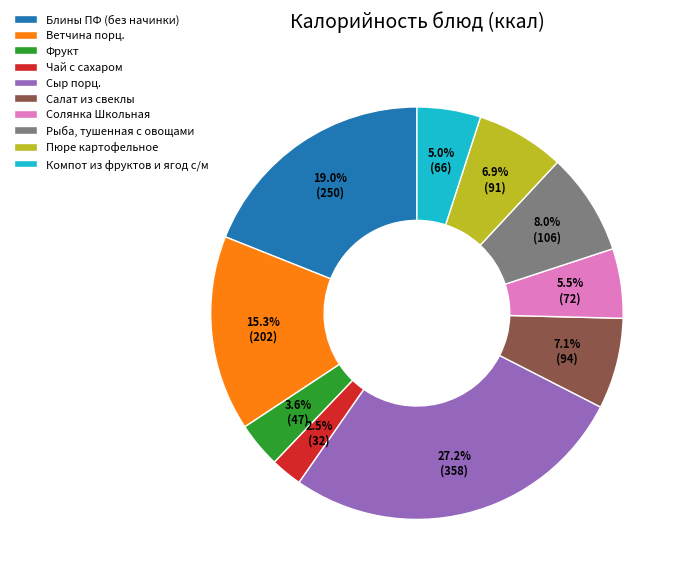

True or false: Чай с сахаром accounts for 14% of the total.

False